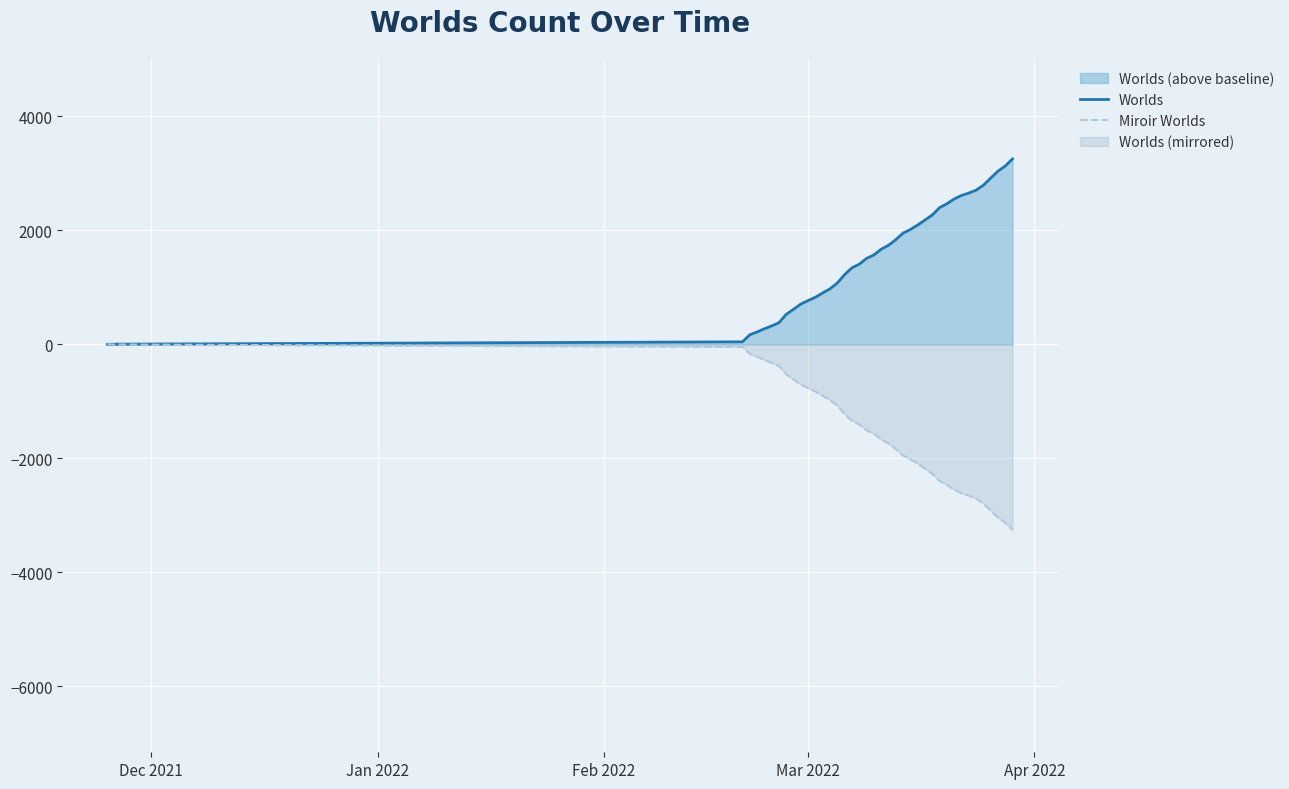

Which series has the largest total across all categories?

Worlds